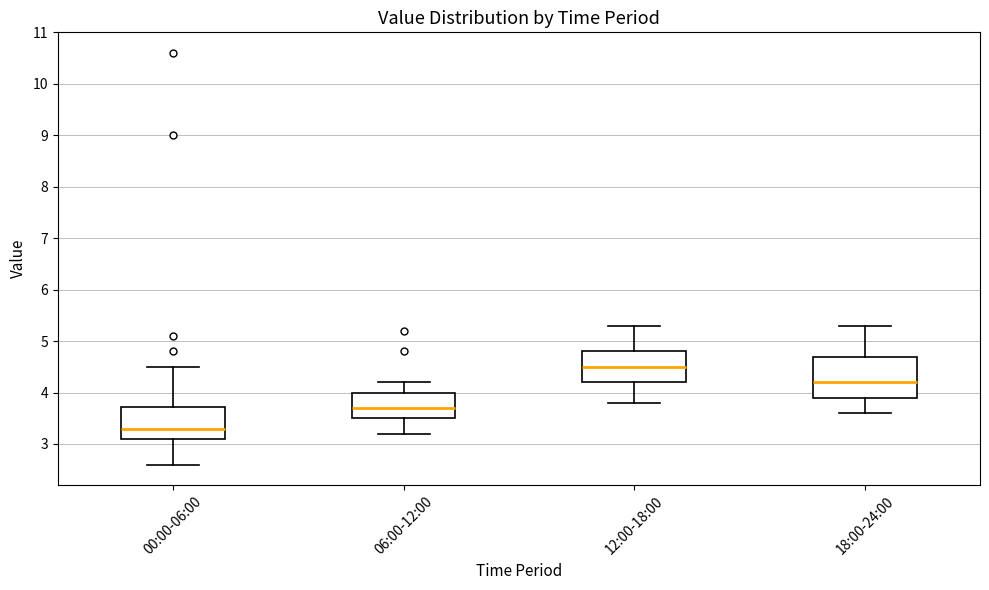

Comparing the boxes themselves (not the whiskers), which one is the tallest?

18:00-24:00